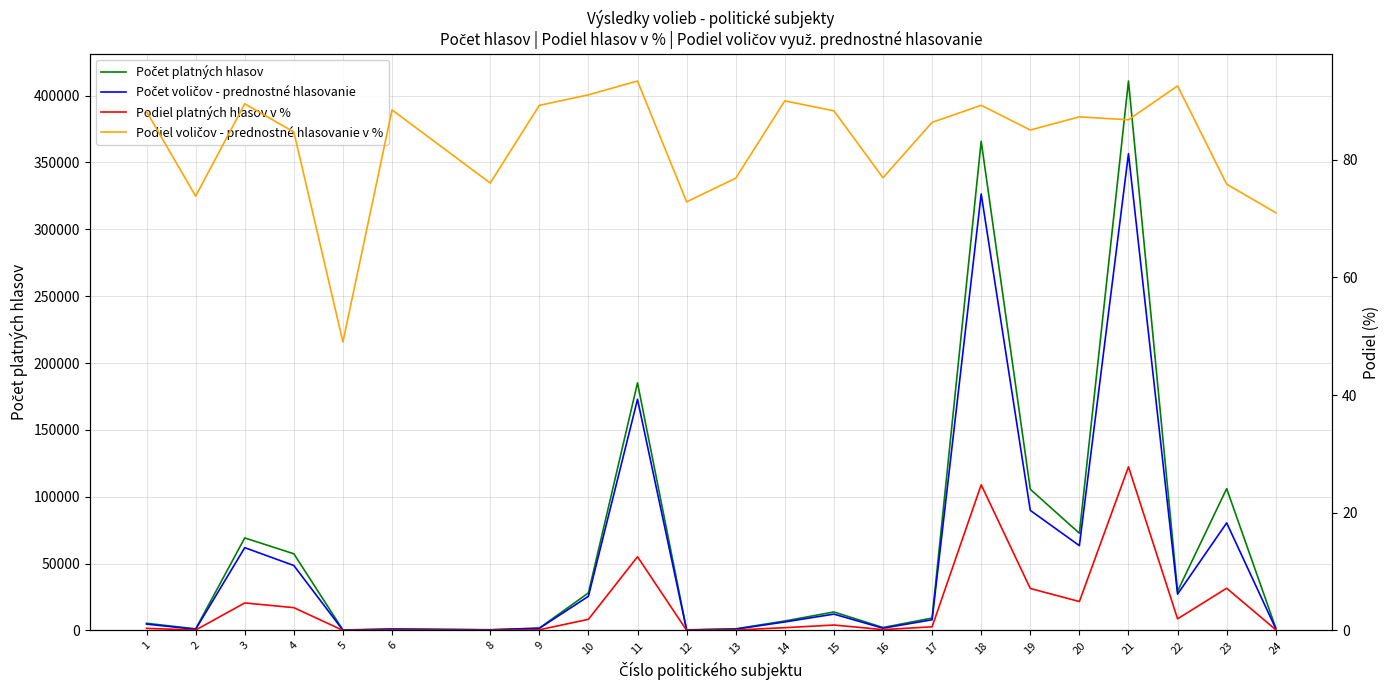

Reading left to right, extract all data points from this chart.

Počet platných hlasov: 1=5412.0	2=1214.0	3=69204.0	4=57350.0	5=416.0	6=1143.0	8=588.0	9=1800.0	10=28102.0	11=185137.0	12=486.0	13=1274.0	14=7103.0	15=13867.0	16=2232.0	17=9313.0	18=365794.0	19=105602.0	20=72703.0	21=410844.0	22=29385.0	23=106076.0	24=1923.0
Počet voličov - prednostné hlasovanie: 1=4772.0	2=896.0	3=61934.0	4=48578.0	5=204.0	6=1011.0	8=447.0	9=1606.0	10=25578.0	11=172858.0	12=354.0	13=979.0	14=6392.0	15=12244.0	16=1717.0	17=8041.0	18=326398.0	19=89801.0	20=63450.0	21=356519.0	22=27192.0	23=80444.0	24=1365.0
Podiel platných hlasov v %: 1=0.4	2=0.1	3=4.7	4=3.9	5=0.0	6=0.1	8=0.0	9=0.1	10=1.9	11=12.5	12=0.0	13=0.1	14=0.5	15=0.9	16=0.1	17=0.6	18=24.8	19=7.1	20=4.9	21=27.8	22=2.0	23=7.2	24=0.1
Podiel voličov - prednostné hlasovanie v %: 1=88.2	2=73.8	3=89.5	4=84.7	5=49.0	6=88.5	8=76.0	9=89.2	10=91.0	11=93.4	12=72.8	13=76.8	14=90.0	15=88.3	16=76.9	17=86.3	18=89.2	19=85.0	20=87.3	21=86.8	22=92.5	23=75.8	24=71.0